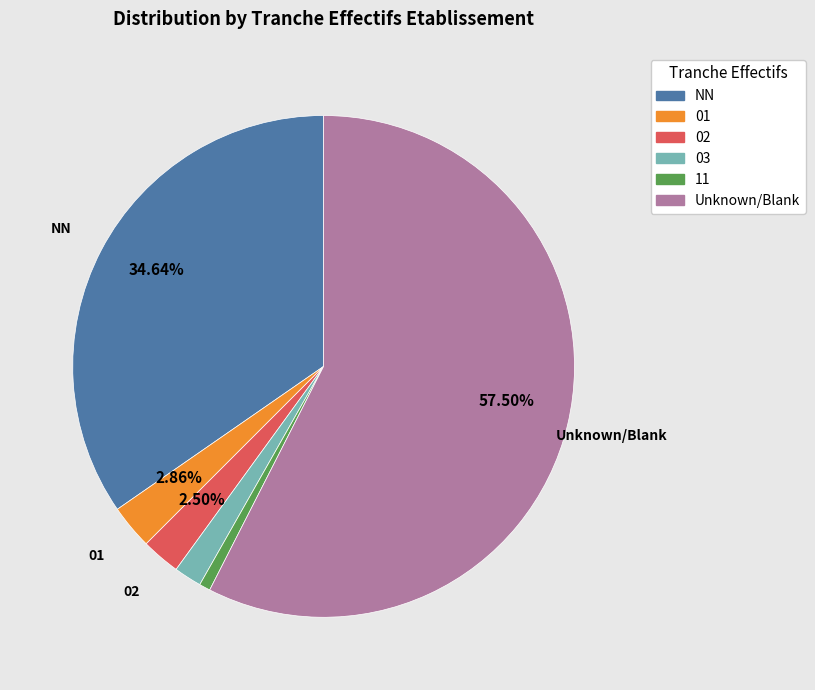

To the nearest percent, what is the average slice percentage?

17%